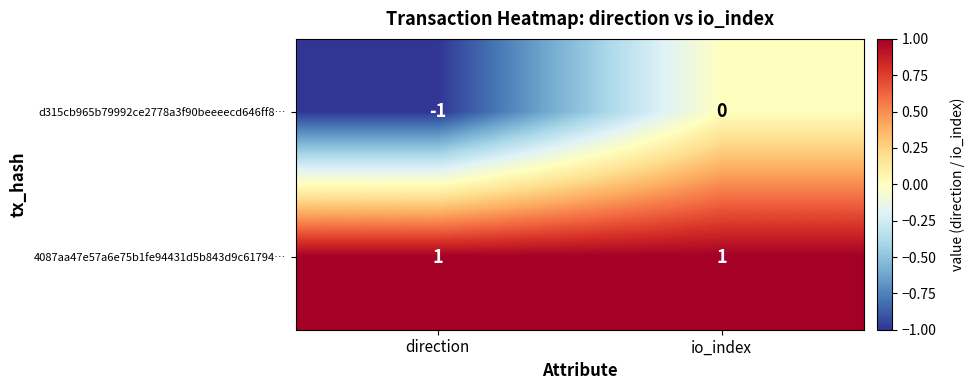

Which series has the largest total across all categories?

4087aa47e57a6e75b1fe94431d5b843d9c61794…